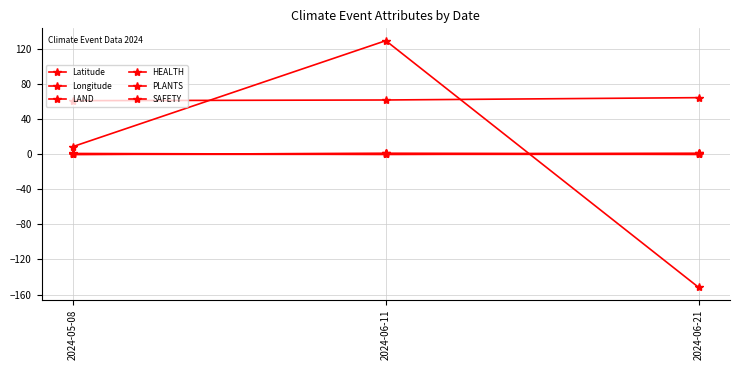

How many data points in PLANTS are above 0?

1